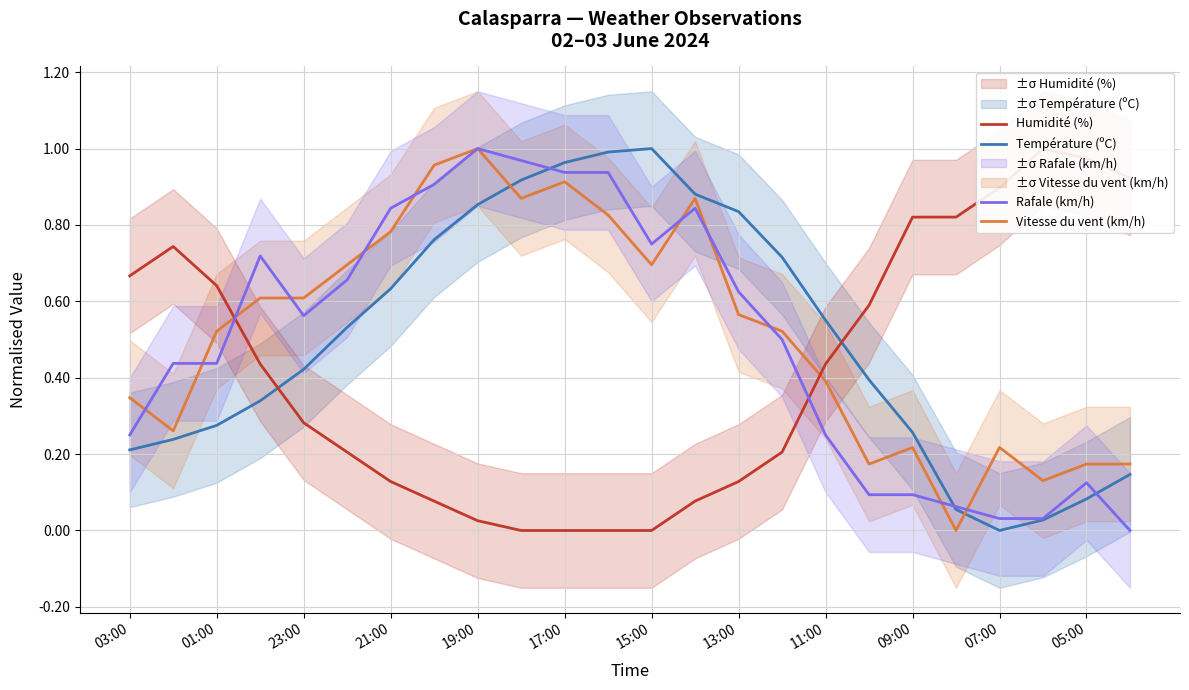

Which series changed the most between 03:00 and 15?

Température (ºC)